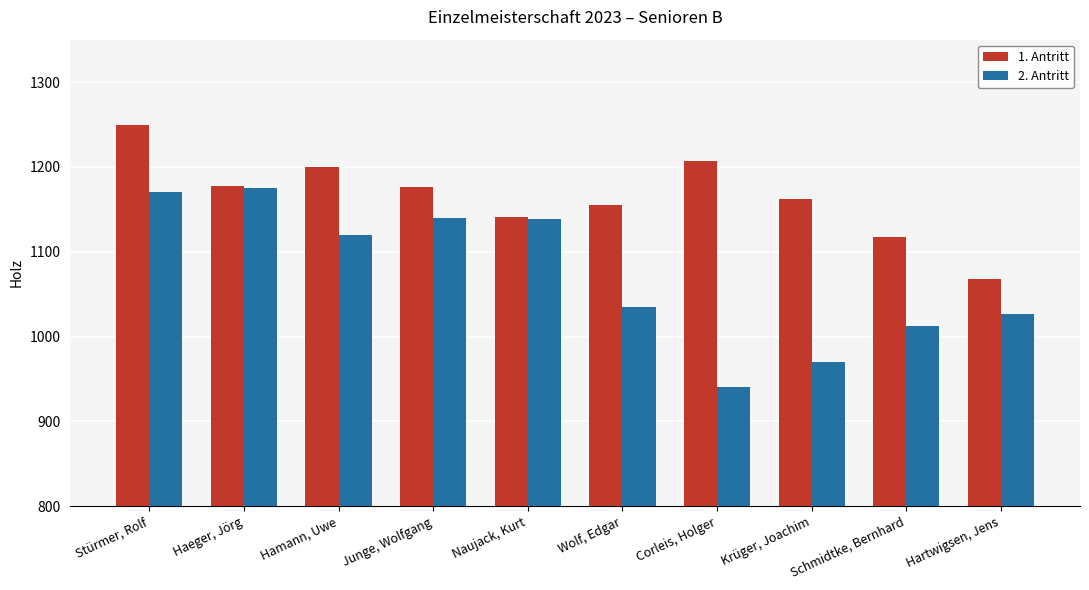

Which series has the largest range (max minus min)?

2. Antritt